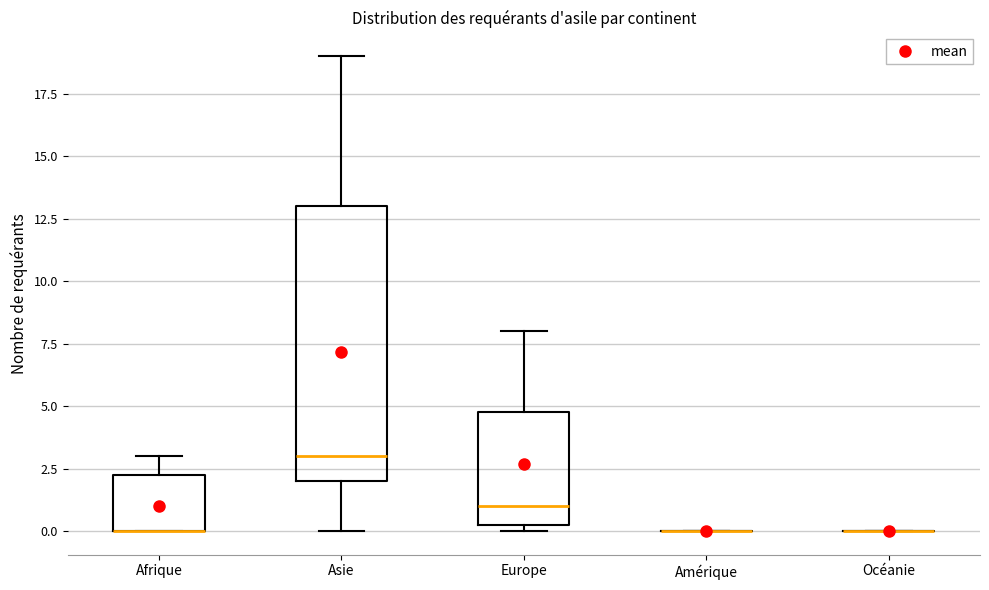

Reading left to right, transcribe this box plot: for each box, give where its median line is, the range the box spans, and where its two whiskers end, as read against the y-axis. The values are not printed on the chart, so give them approximately, as read against the axis.

Afrique: median 0.0 (drawn on the box's lower edge), box 0.0 to 2.5, whiskers 0.0 to 3.0
Asie: median 3.0, box 2.0 to 13.0, whiskers 0.0 to 19.0
Europe: median 1.0, box 0.5 to 5.0, whiskers 0.0 to 8.0
Amérique: box collapsed to a line at 0.0, whiskers 0.0 to 0.0
Océanie: box collapsed to a line at 0.0, whiskers 0.0 to 0.0